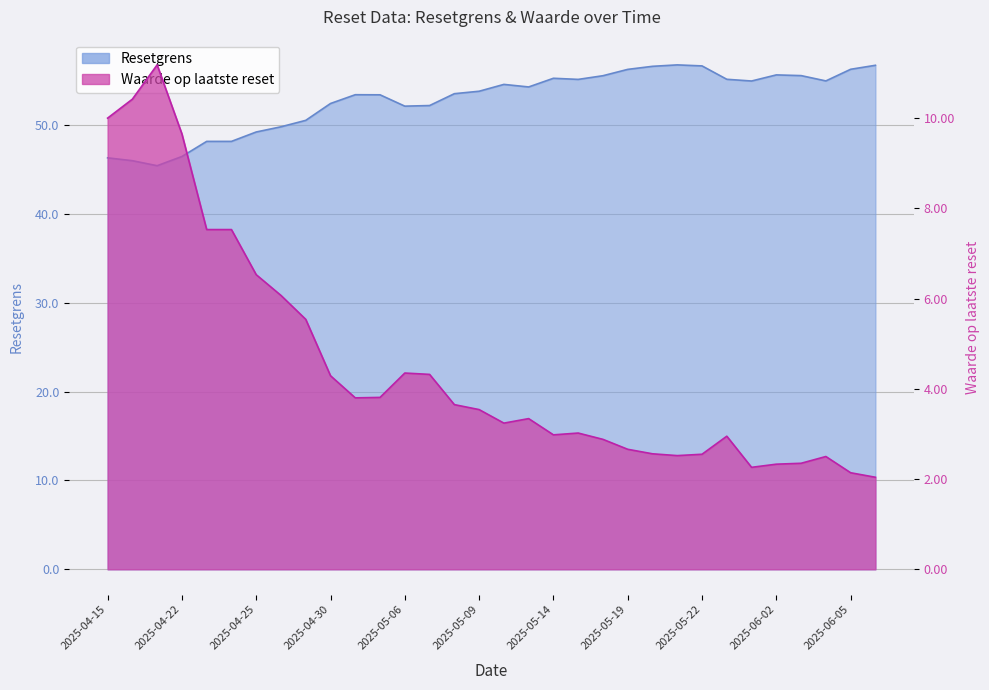

Which series has the widest spread of values?

Resetgrens